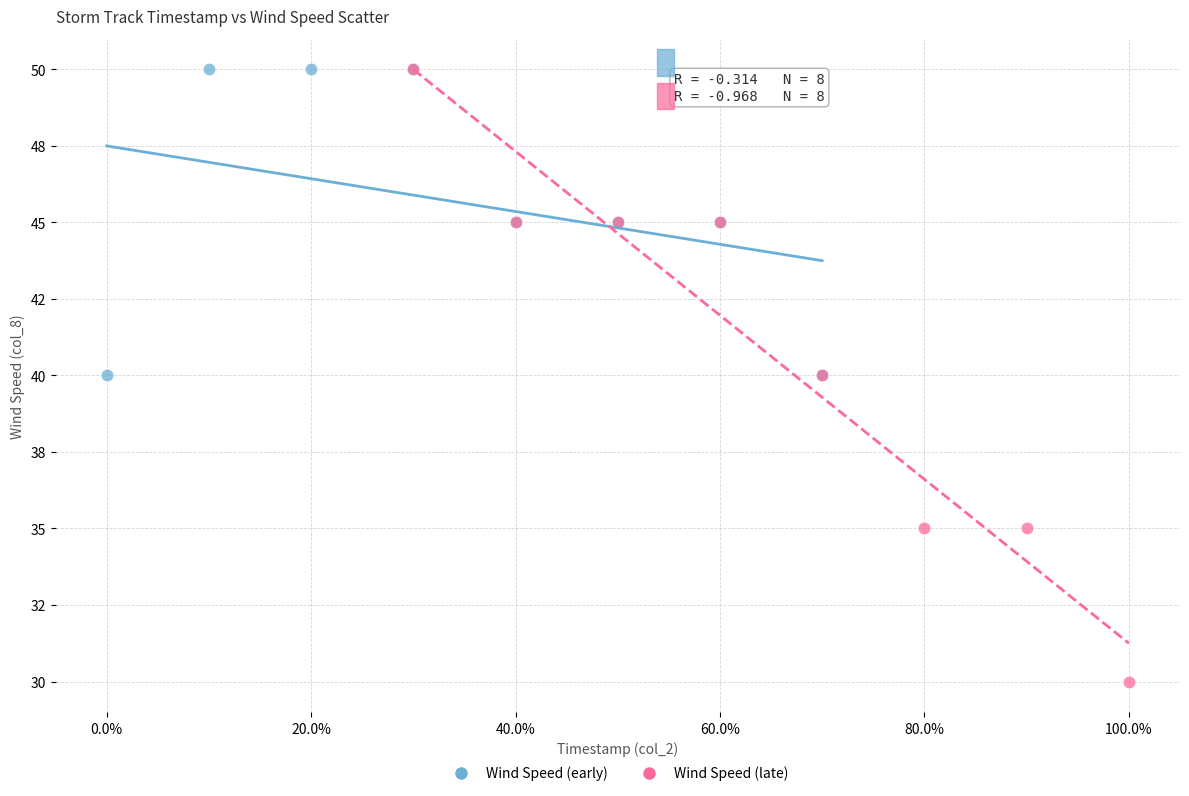

What are all the series names shown in the legend?

Wind Speed (early), Wind Speed (late)